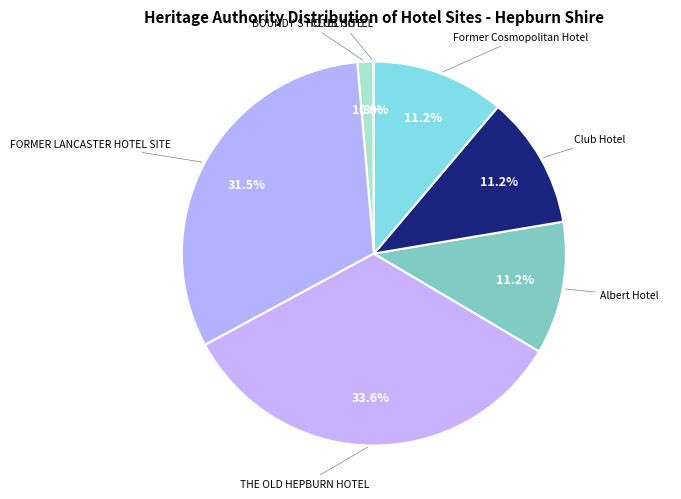

What is the largest slice in the pie chart?

THE OLD HEPBURN HOTEL